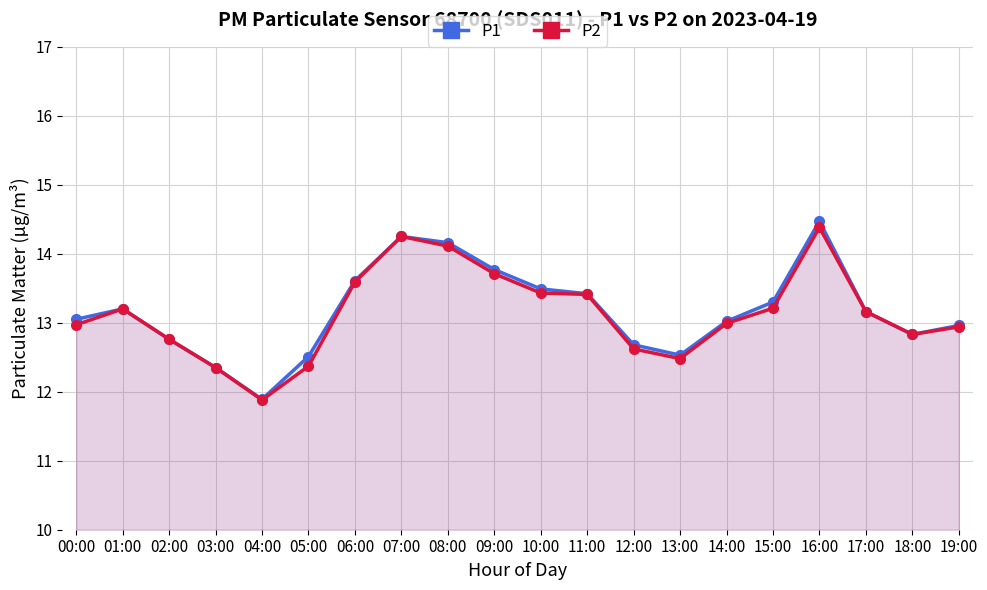

True or false: P1 and P2 intersect in this chart.

False